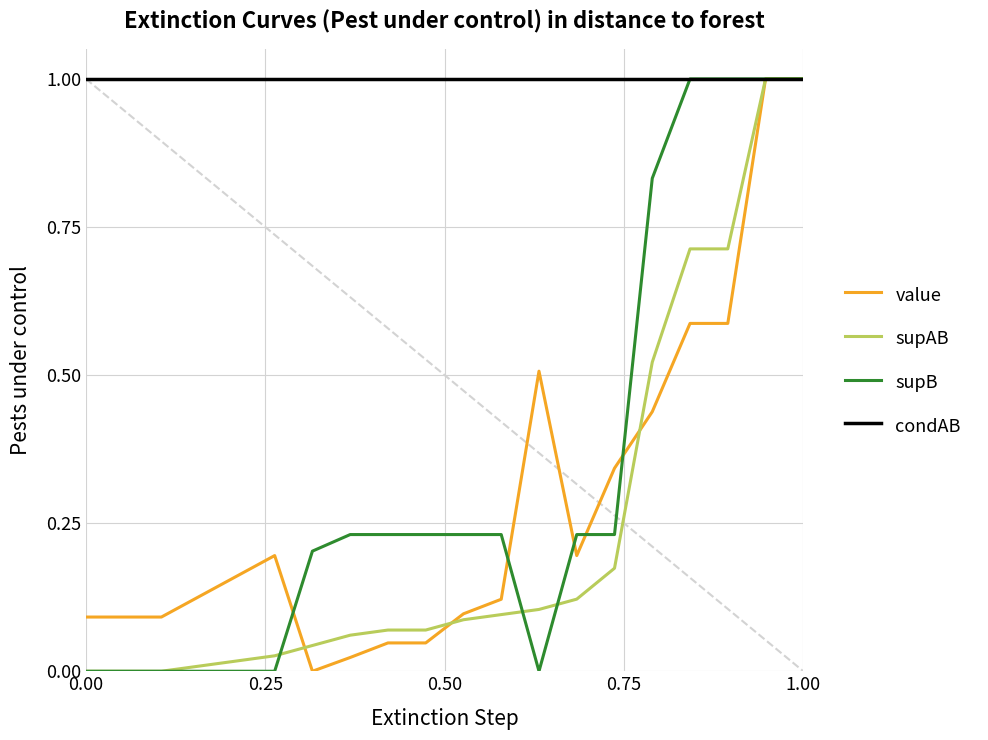

What is the maximum value shown in the chart?

1.0